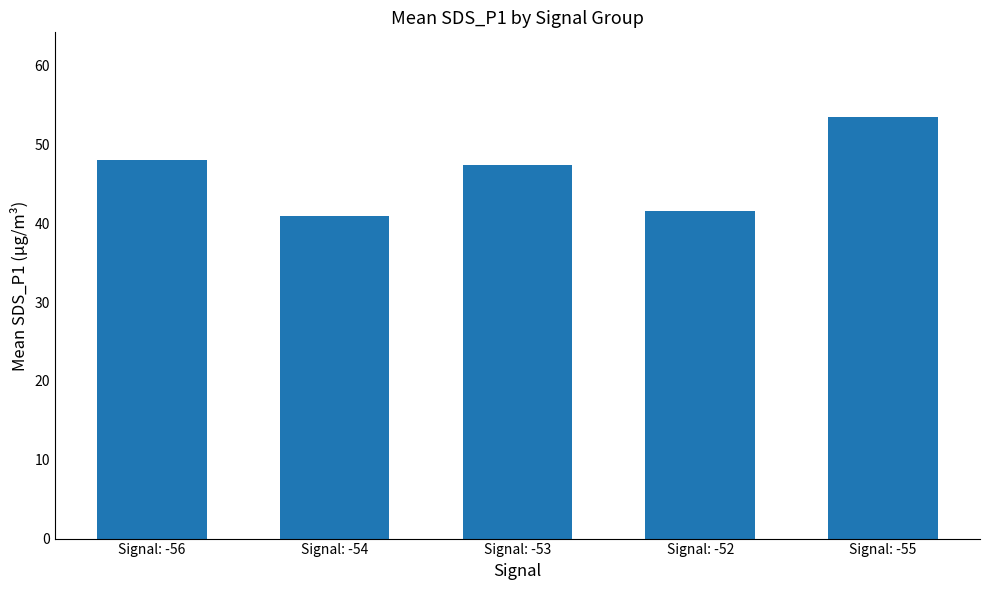

Does the chart contain any negative values?

No